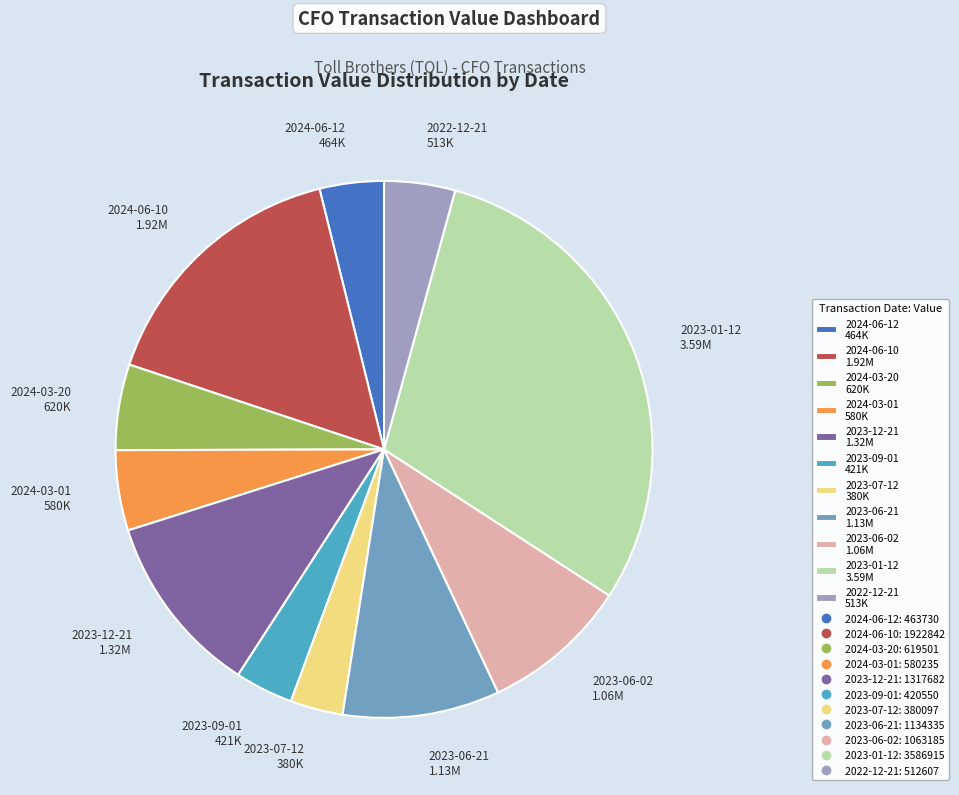

Is 2023-06-02 the majority of the pie?

No